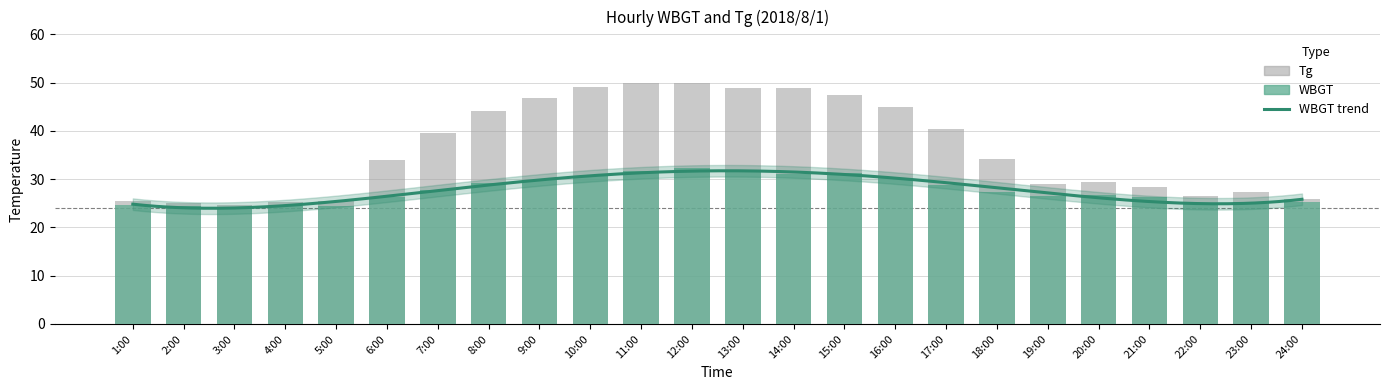

Which series has the largest total across all categories?

Tg